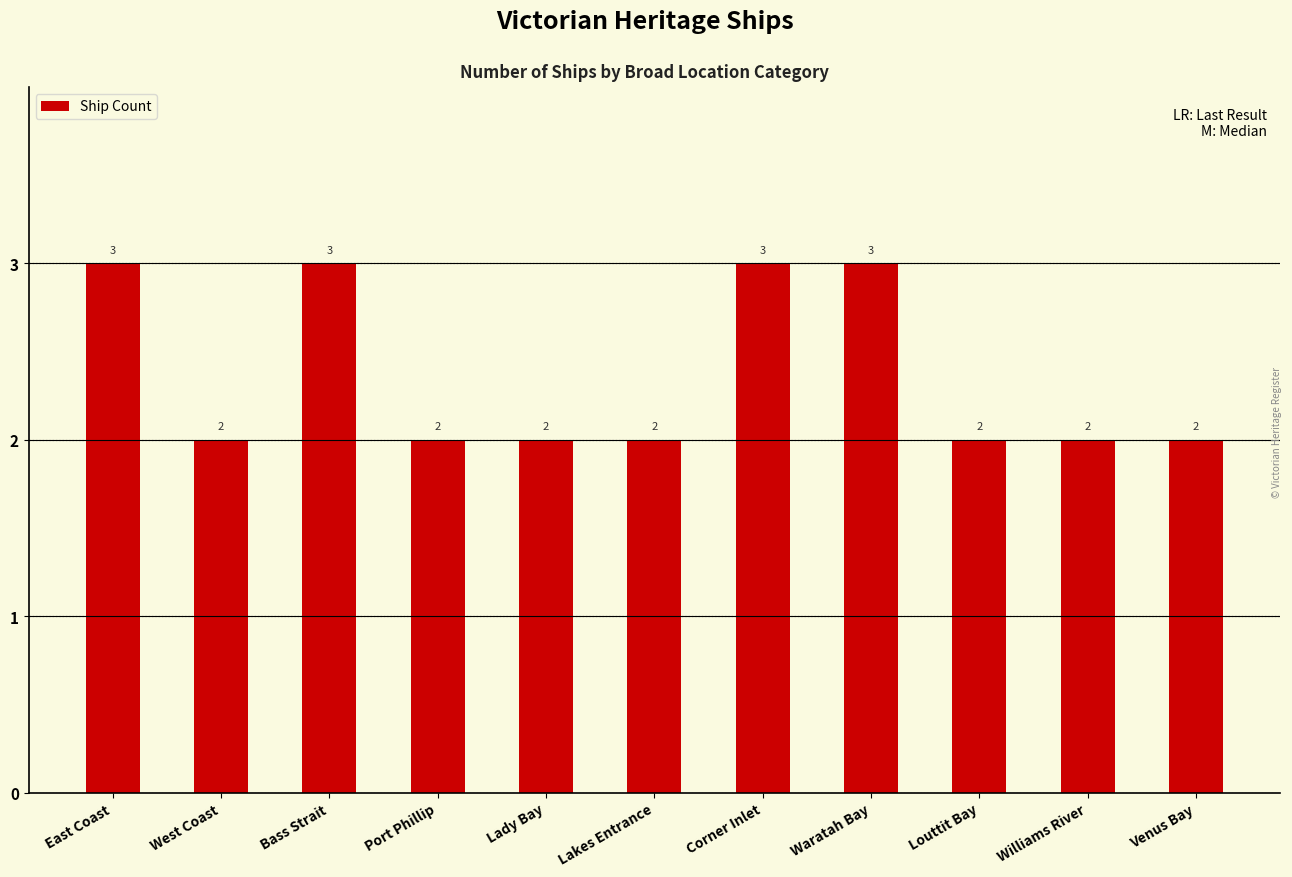

Are the bars horizontal?

No